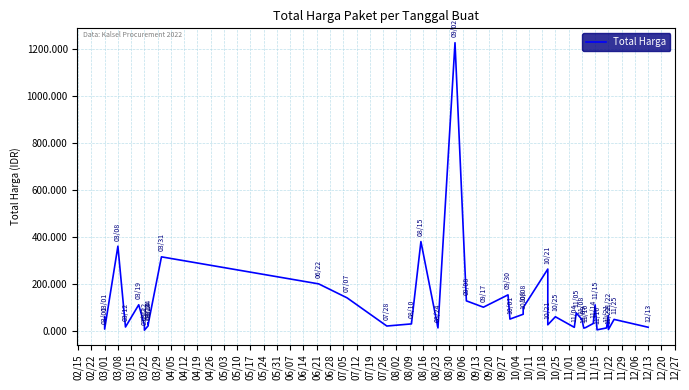

How many points are lower than both their immediate neighbors (excluding endpoints)?

13